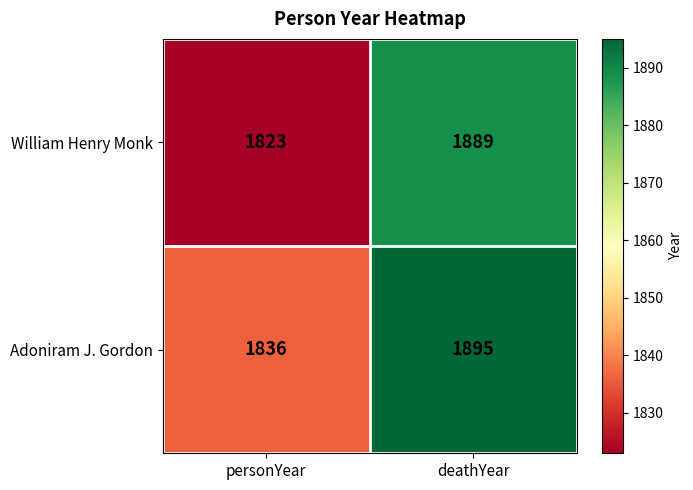

Is it true that William Henry Monk equals 1889 at deathYear?

True